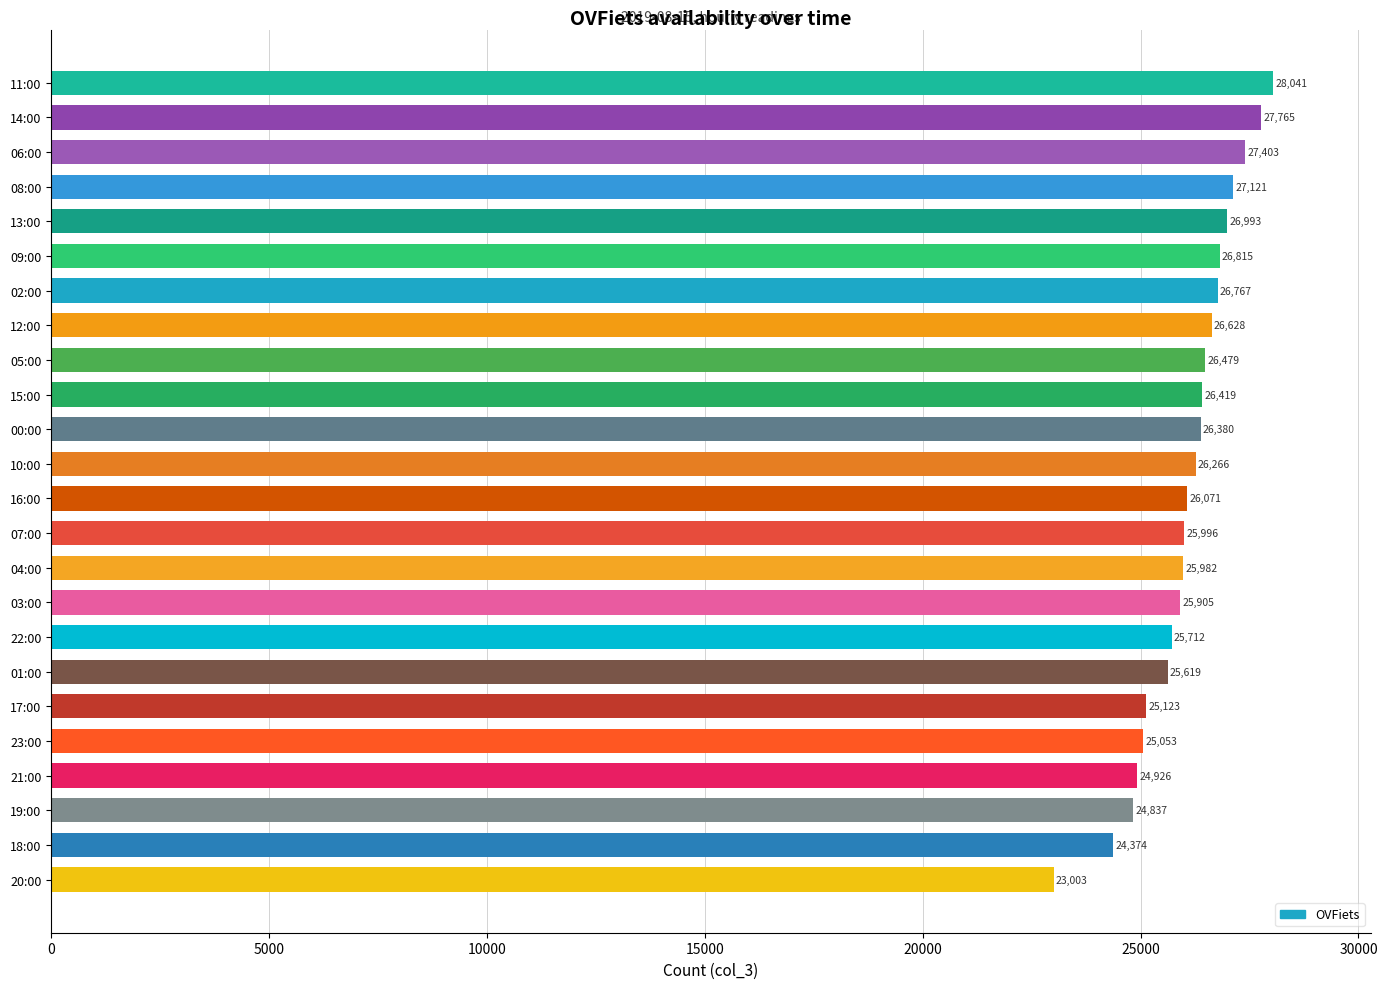

The value at 21:00 is 24926. True or false?

True